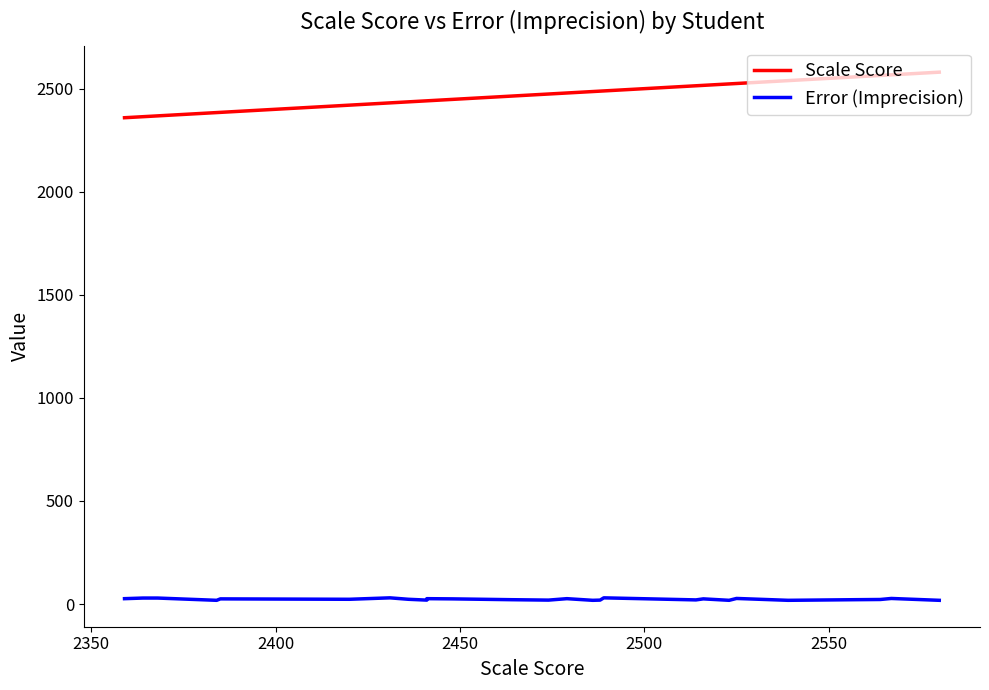

How many distinct data groups are displayed?

2